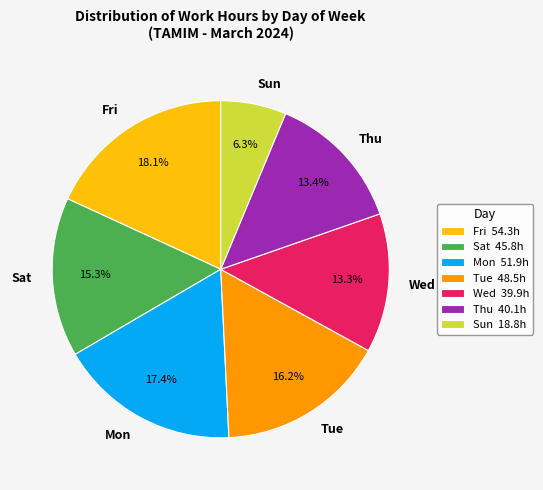

To the nearest percent, what percentage of the pie is Fri?

18%